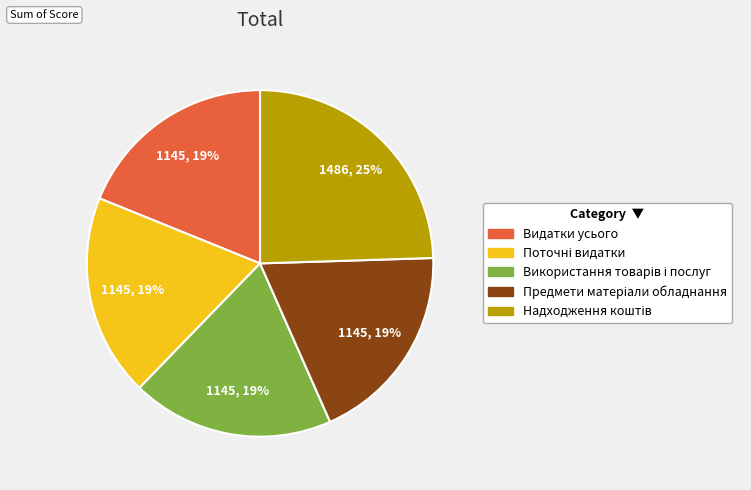

To the nearest percent, what is the difference between the largest and smallest slice percentages?

6%